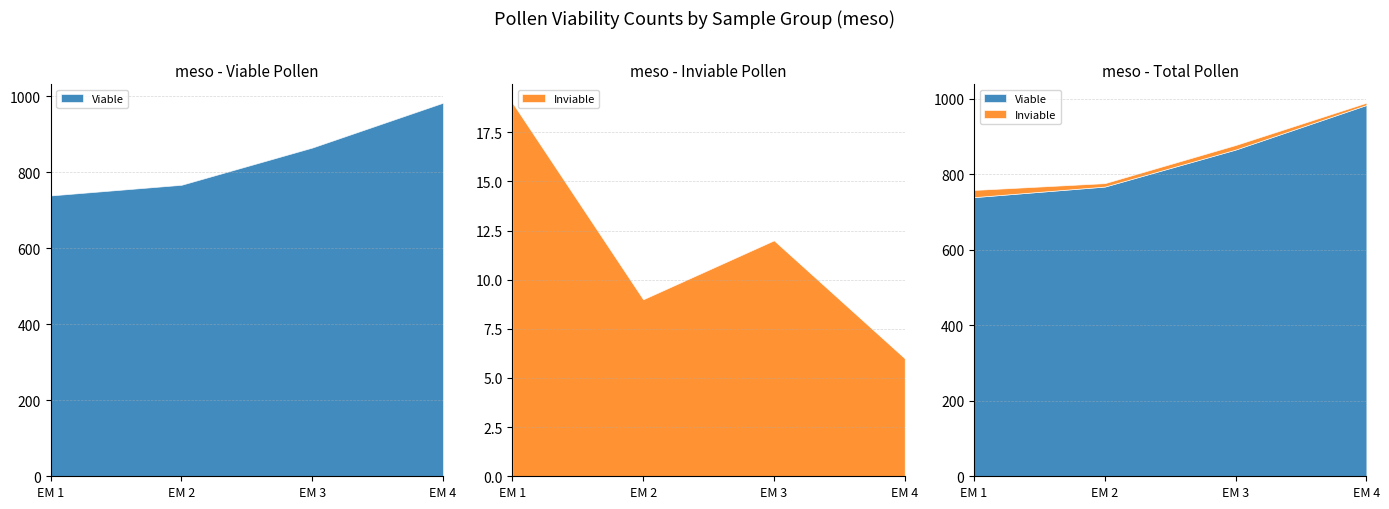

Reading left to right, what are all the values shown in this chart?

Viable Pollen (meso): EM 1=739	EM 2=767	EM 3=865	EM 4=983
Inviable Pollen (meso): EM 1=19	EM 2=9	EM 3=12	EM 4=6